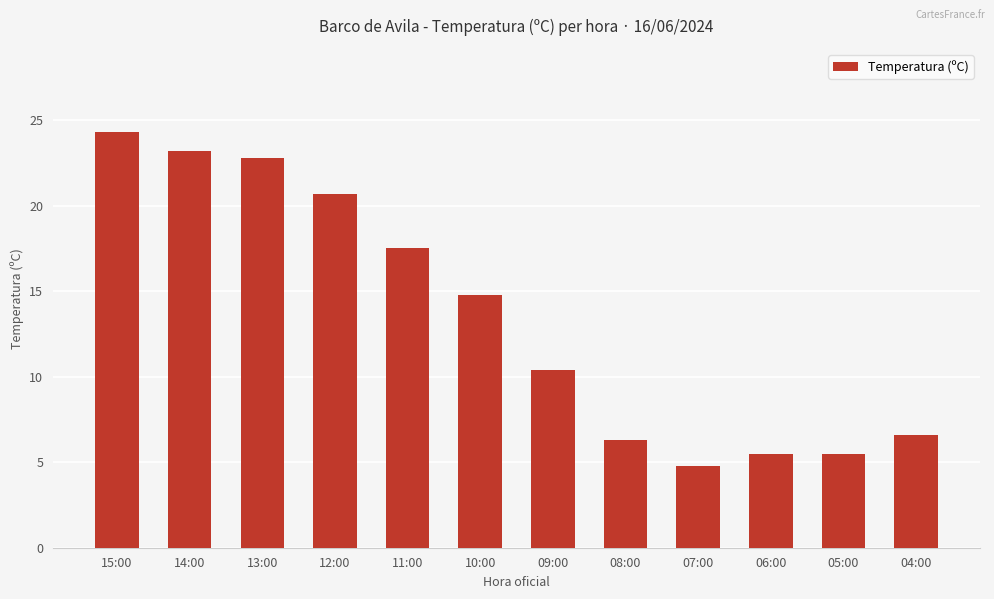

Where does the data first go above 14?

15:00